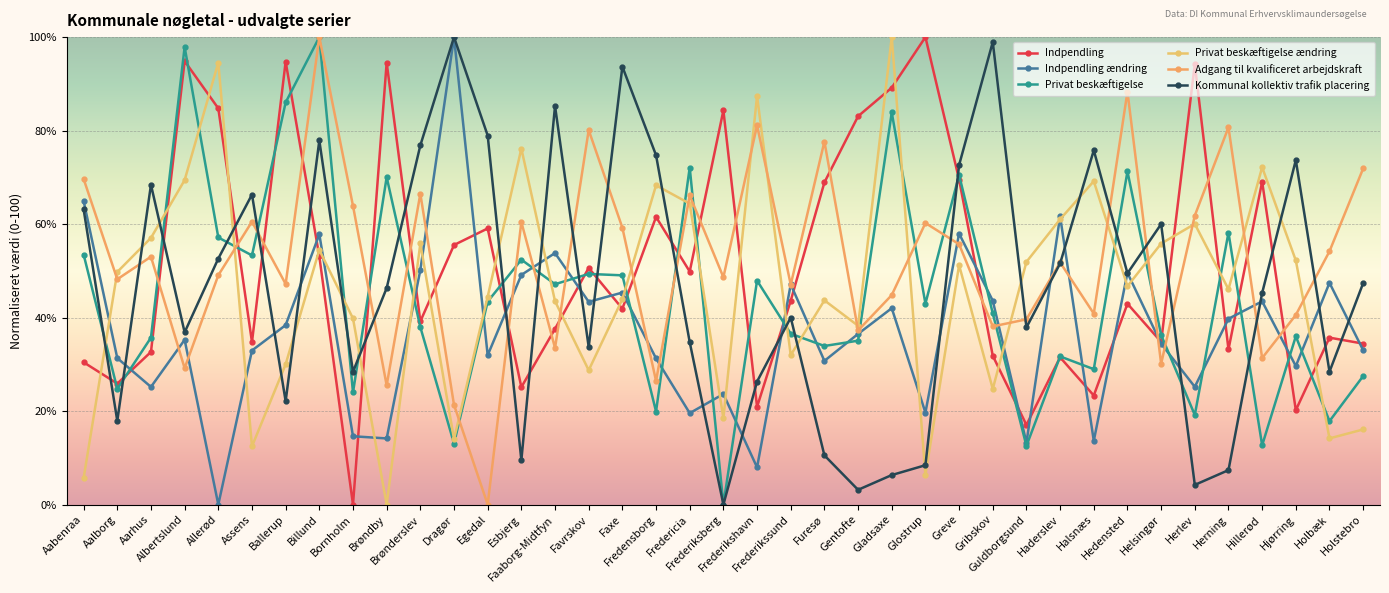

True or false: Kommunal kollektiv trafik placering has more than 1 points higher than both neighbors.

True